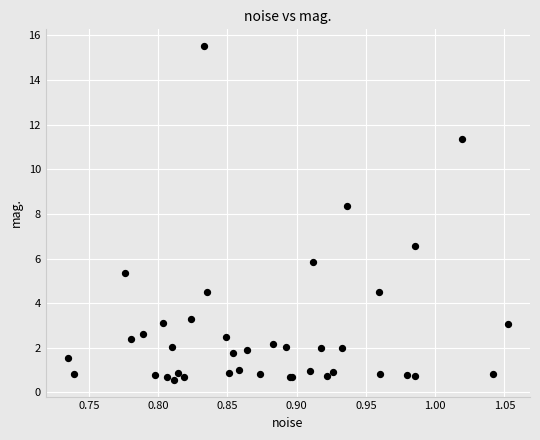

What Y value in the scatter plot is closest to 8?

8.3